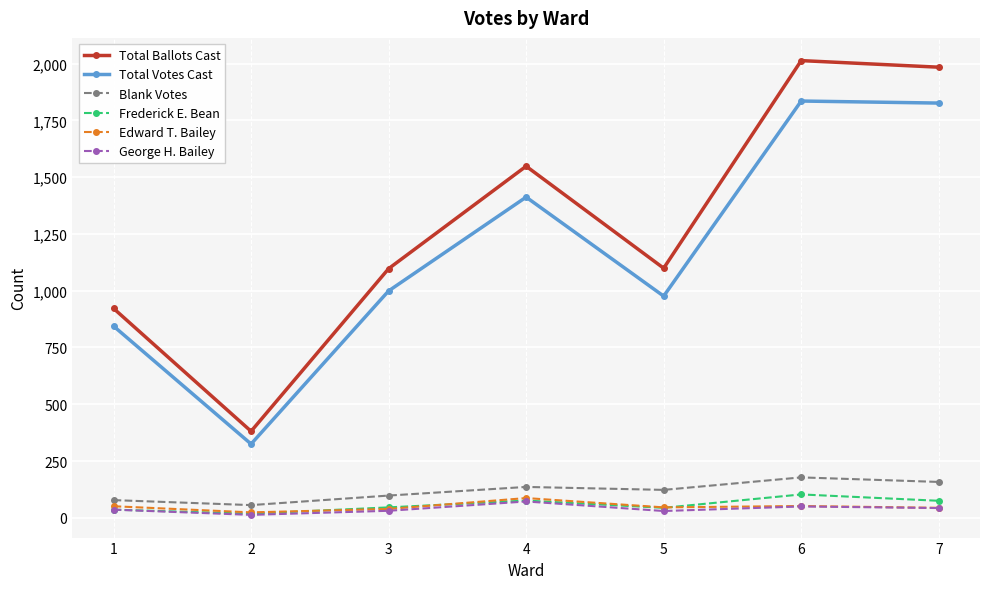

Which series has the widest spread of values?

Total Ballots Cast